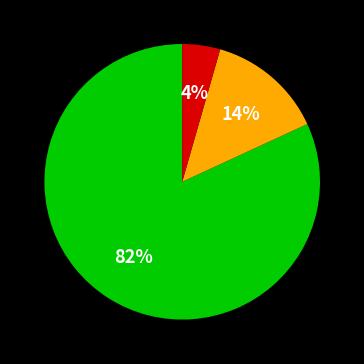

To the nearest percent, what is the average slice percentage?

33%